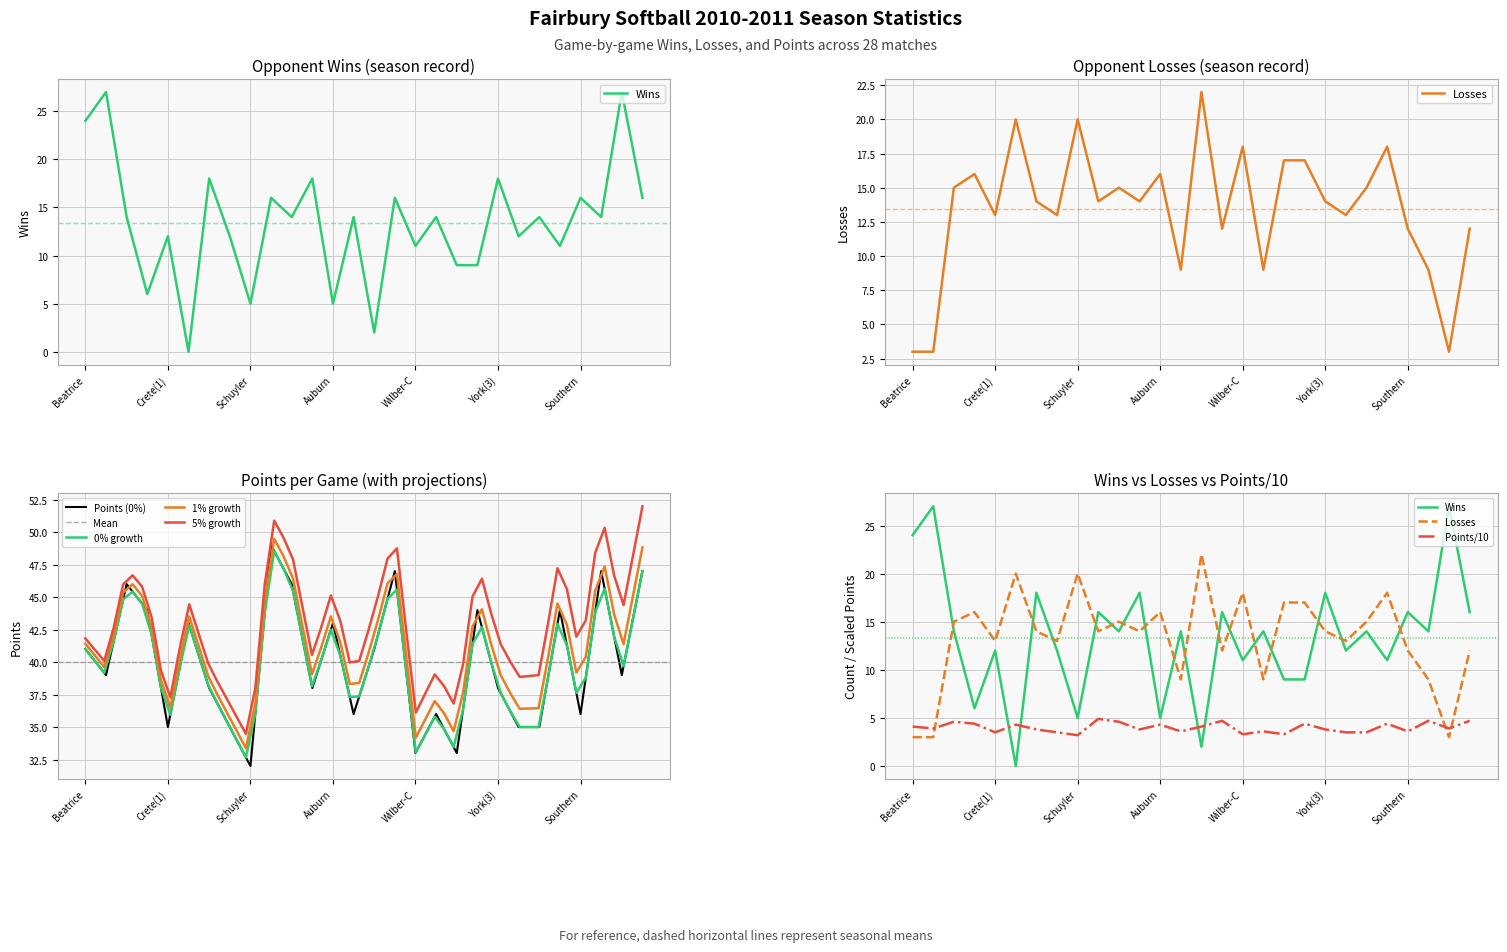

What is the minimum value for 1% growth?

33.4